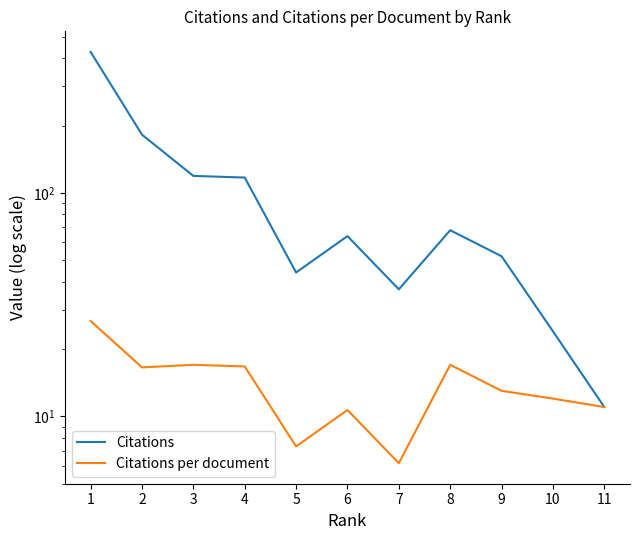

In Citations, how many points are higher than both neighbors (excluding endpoints)?

2